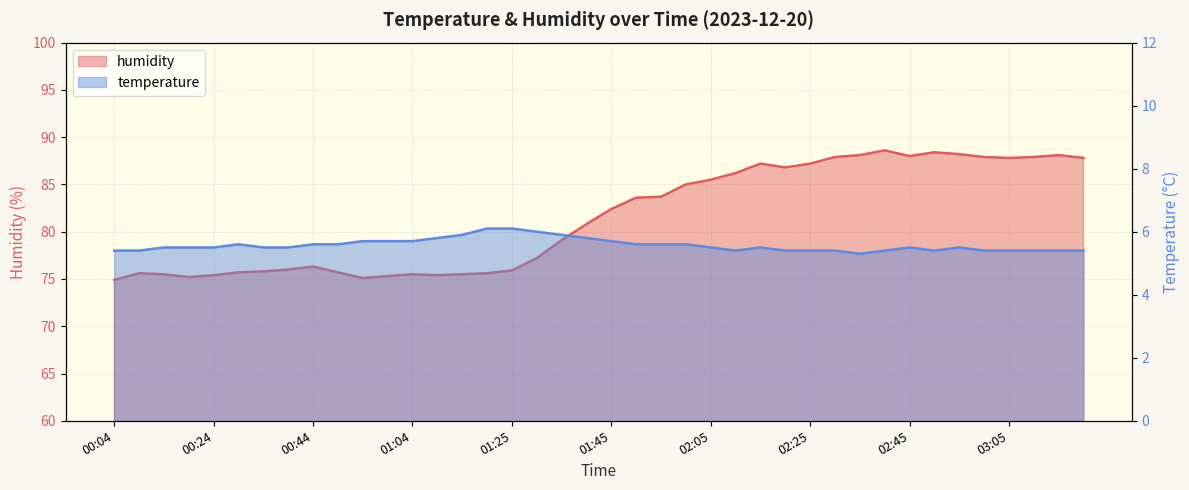

At 01:20, list the series in order from smallest to largest.

temperature, humidity